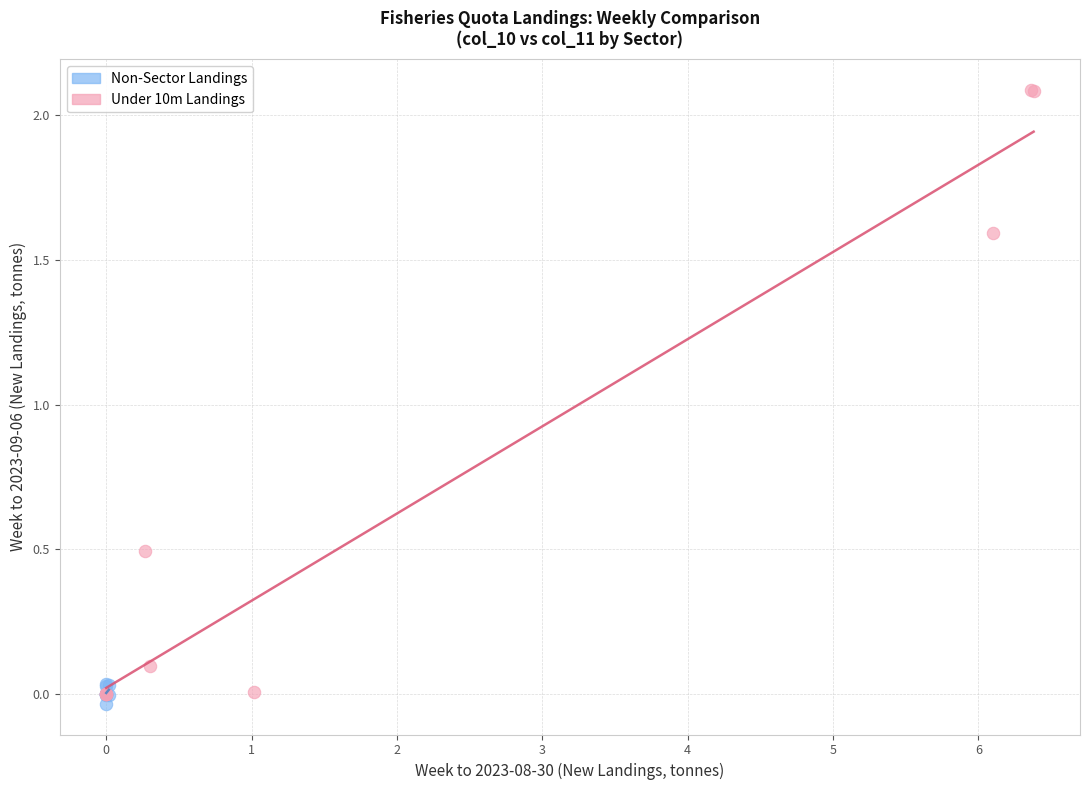

Which series has the largest Y range (max minus min)?

Under 10m Landings